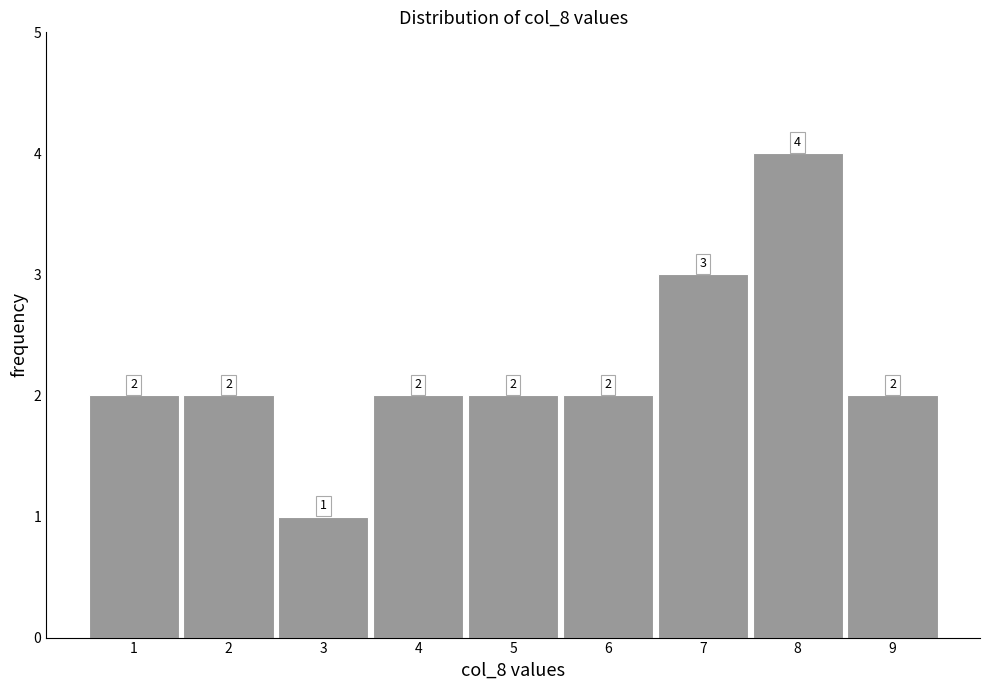

Reading left to right, transcribe this chart: for each bar, give the range it covers on the x-axis and its height.

0.5 to 1.5: 2
1.5 to 2.5: 2
2.5 to 3.5: 1
3.5 to 4.5: 2
4.5 to 5.5: 2
5.5 to 6.5: 2
6.5 to 7.5: 3
7.5 to 8.5: 4
8.5 to 9.5: 2